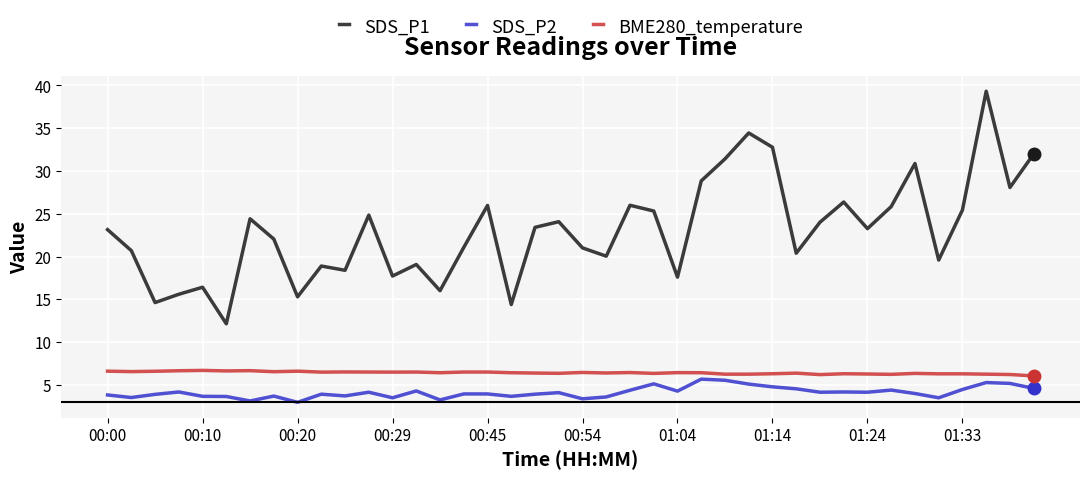

At how many categories does at least one series exceed 18?

31